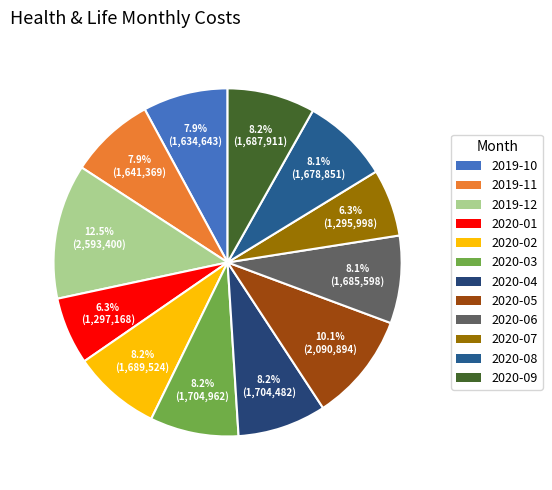

Rank the categories by value from highest to lowest.

2019-12, 2020-05, 2020-03, 2020-04, 2020-02, 2020-09, 2020-06, 2020-08, 2019-11, 2019-10, 2020-01, 2020-07